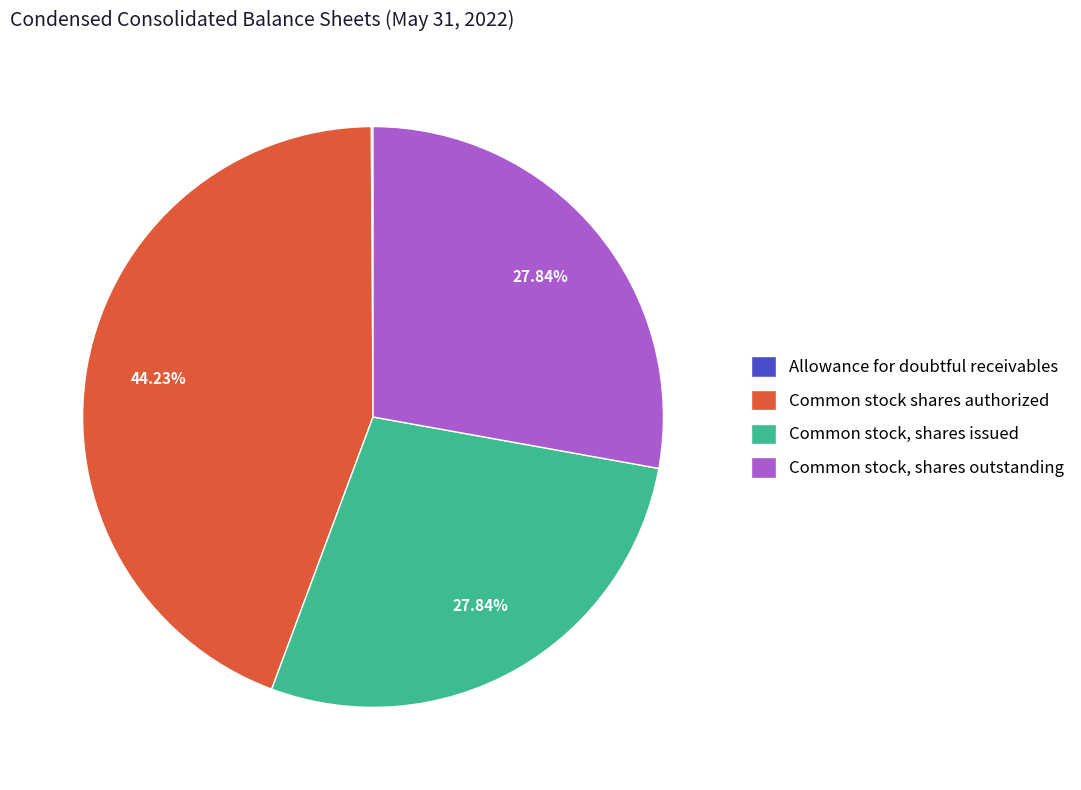

Is it true that Common stock, shares issued is 28% of the pie?

True